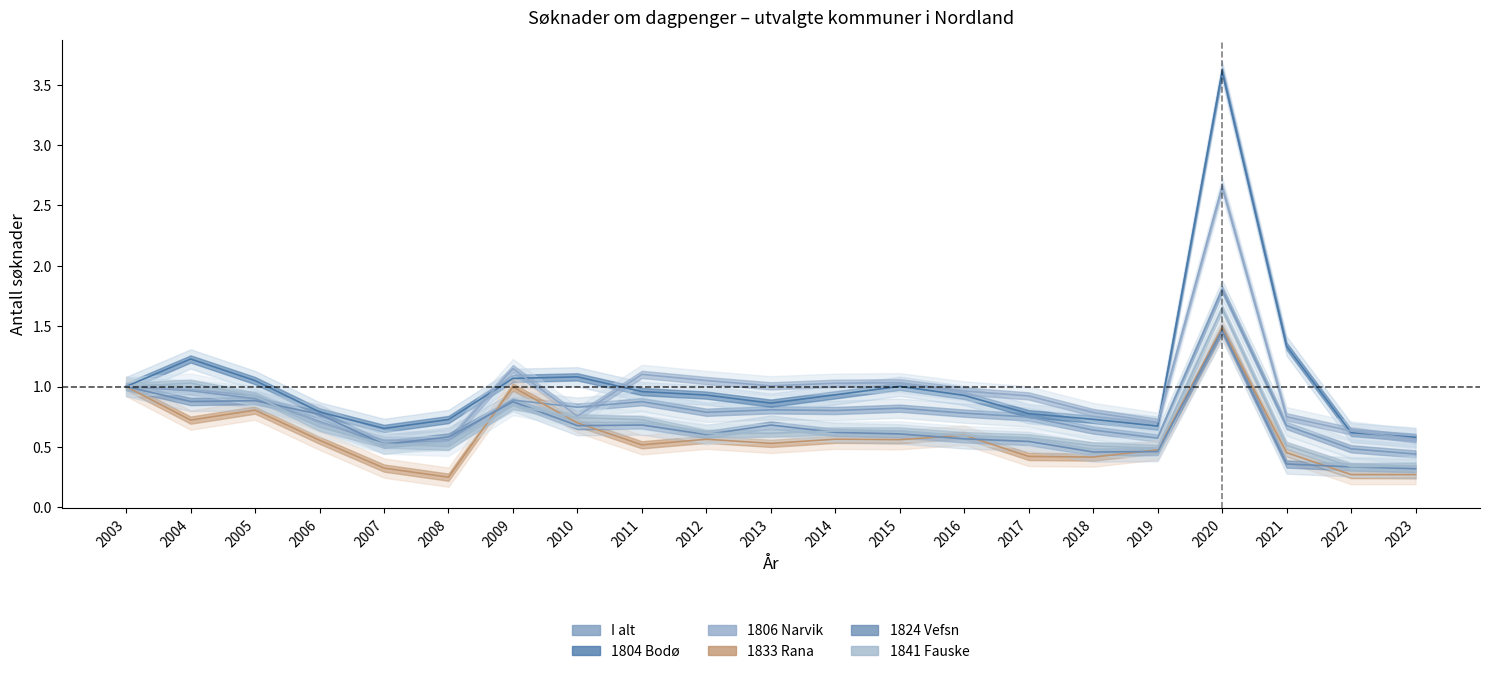

What is the value of the 1841 Fauske point at the 14th from the left?

0.6